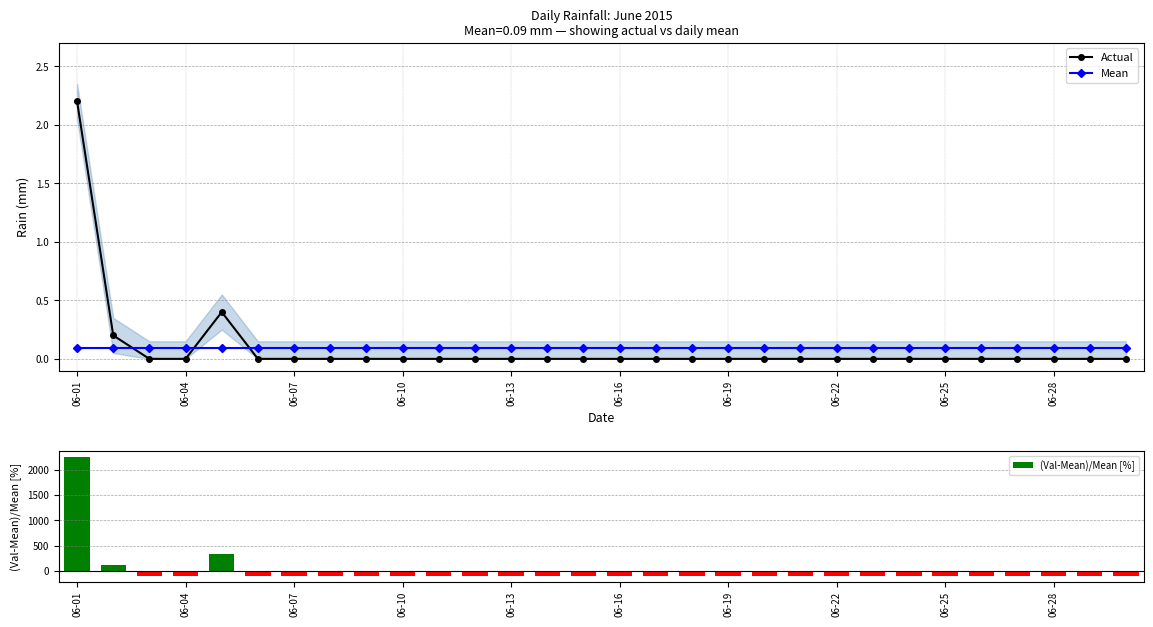

At how many categories does at least one series exceed 1?

3